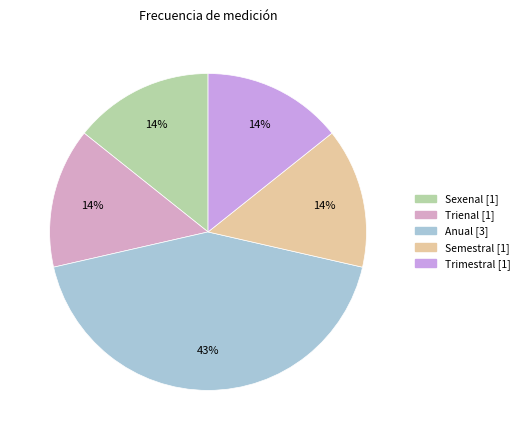

Do Semestral and Trimestral together represent more than half of the pie?

No